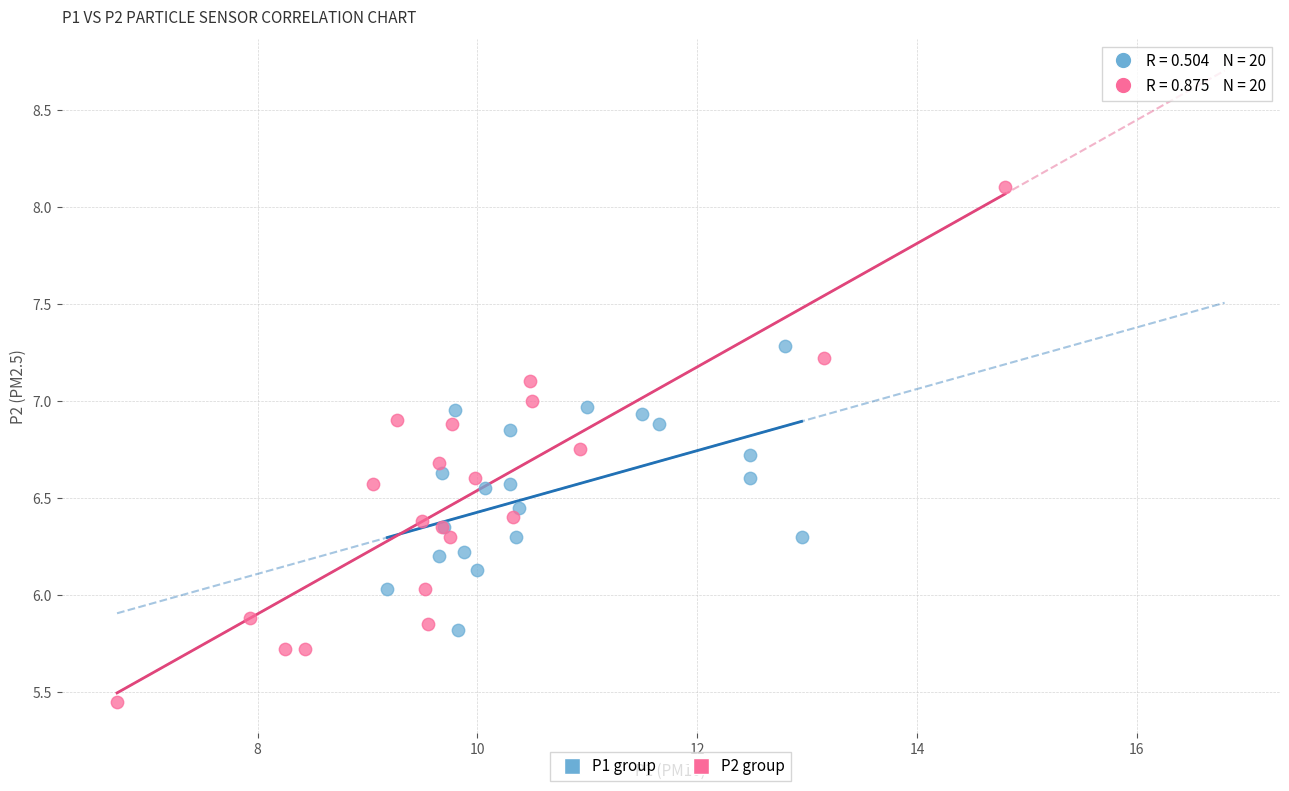

What are all the series names shown in the legend?

P1 group, P2 group